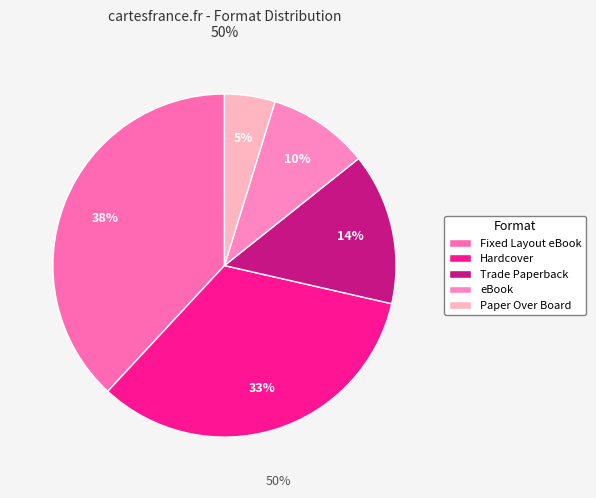

Does any single category account for the majority?

No